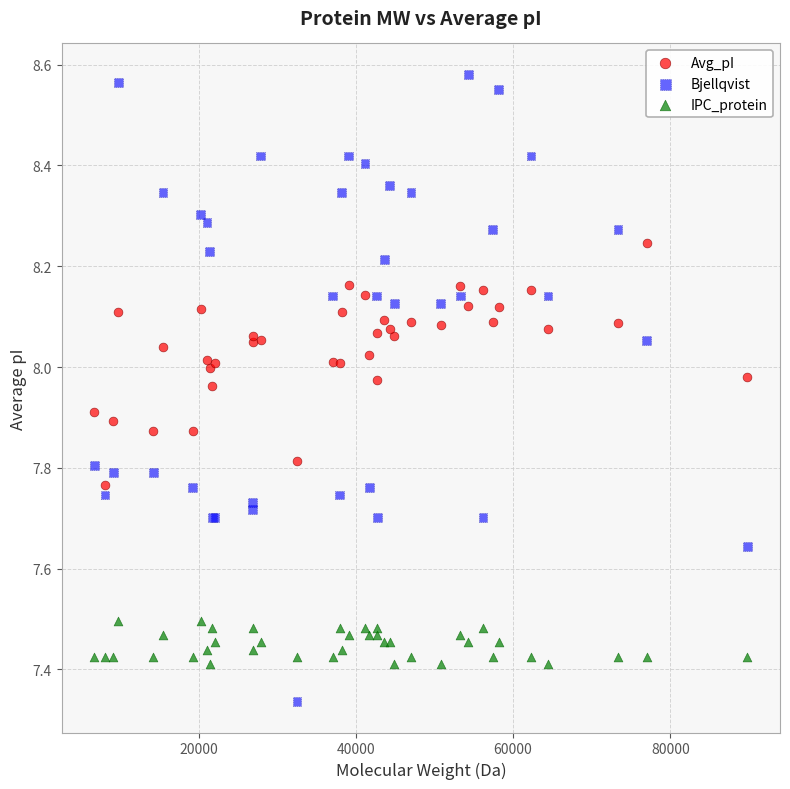

What is the X range (max minus min) for the scatter plot?

83106.2